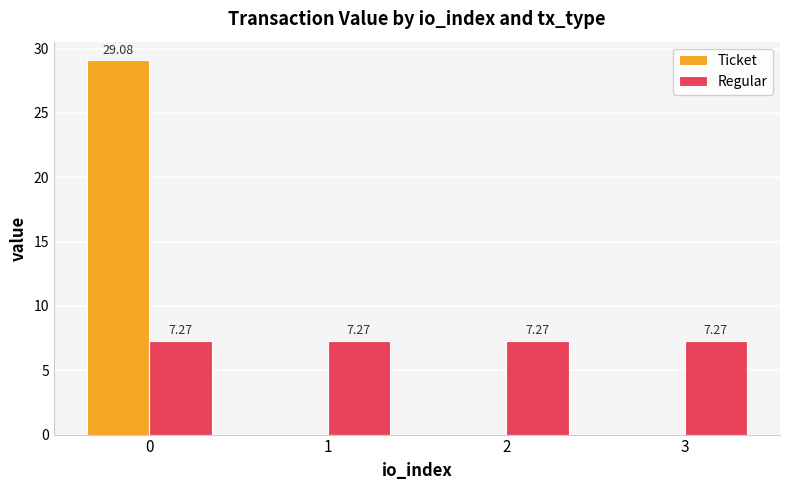

What is the total value across all series at 0?

36.3